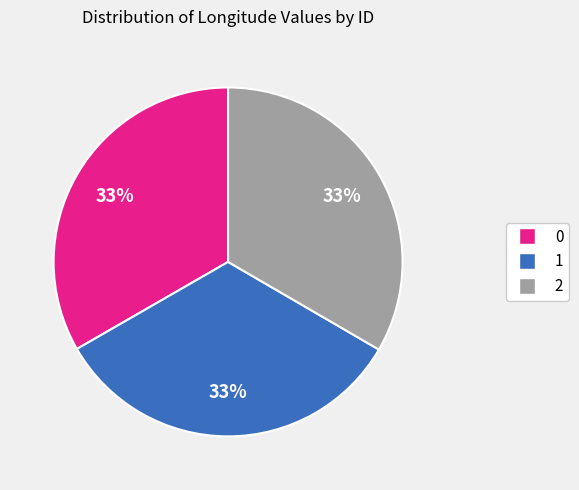

Do 1 and 2 together represent more than half of the pie?

Yes